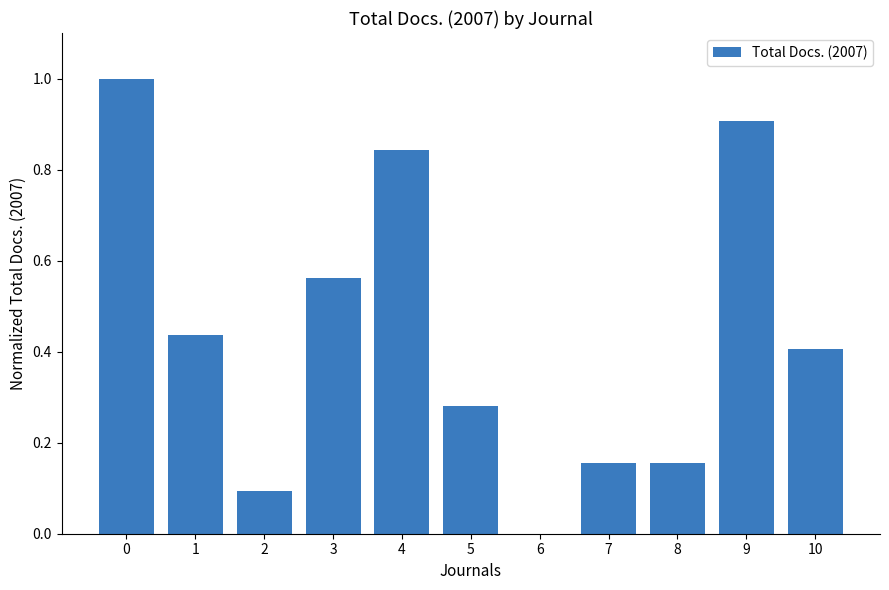

The chart shows a value of 0.5 at 0. True or false?

False